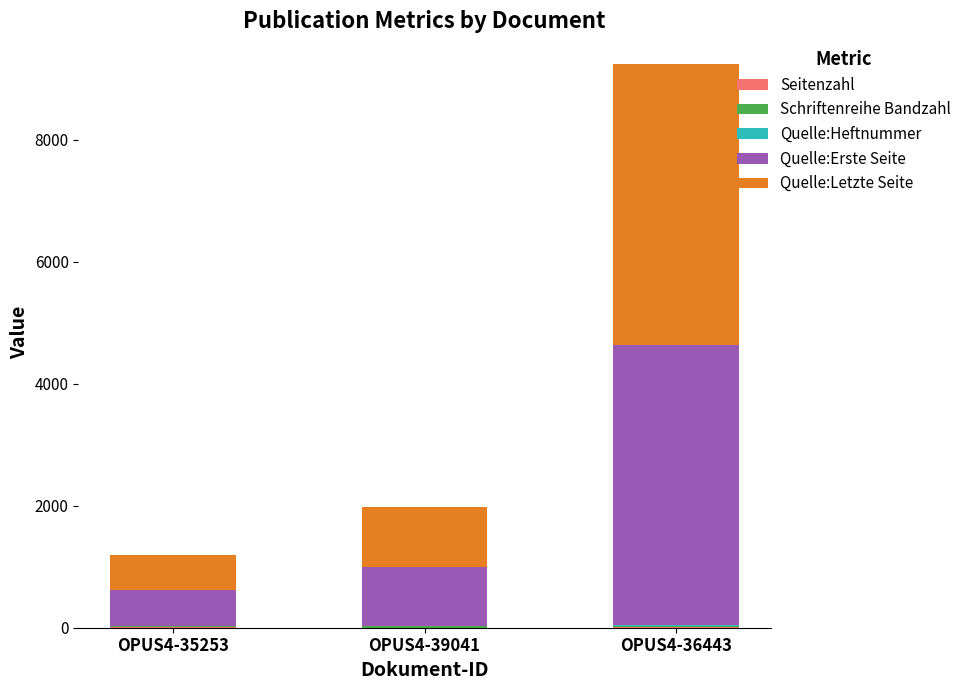

At which category is the sum across all series the highest?

OPUS4-36443